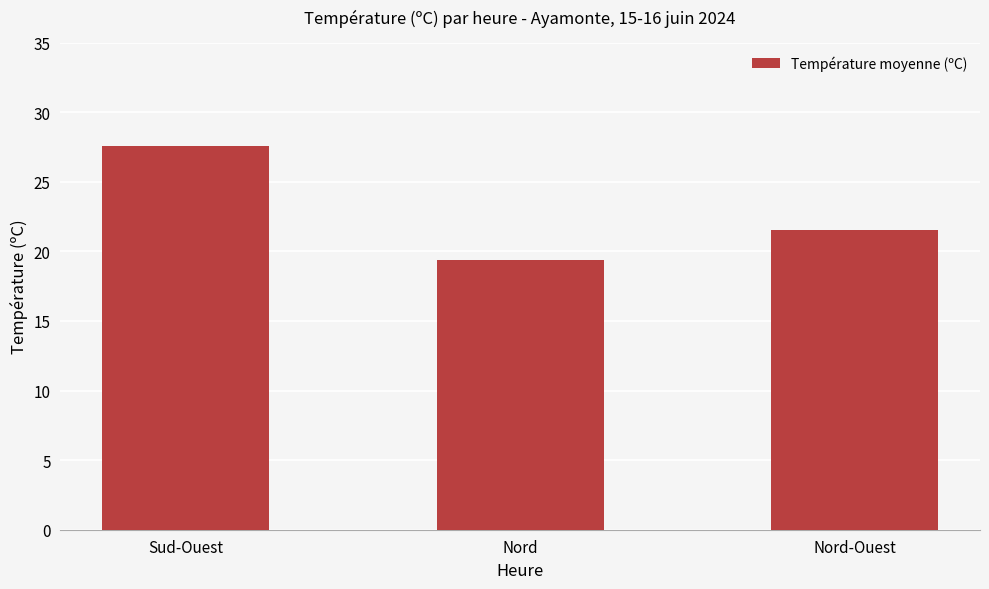

Rank the categories by value from lowest to highest.

Nord, Nord-Ouest, Sud-Ouest